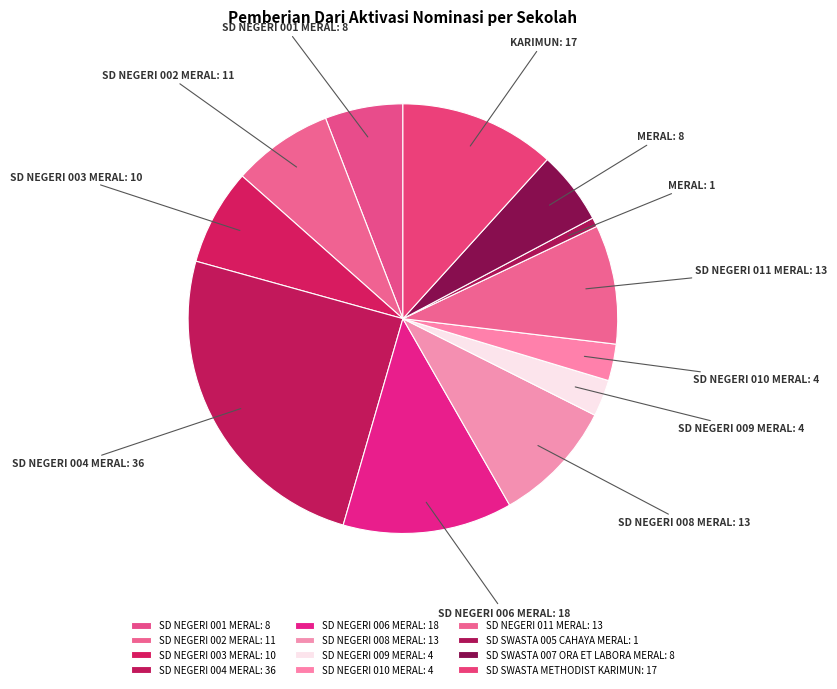

Count the number of slices in the pie.

12